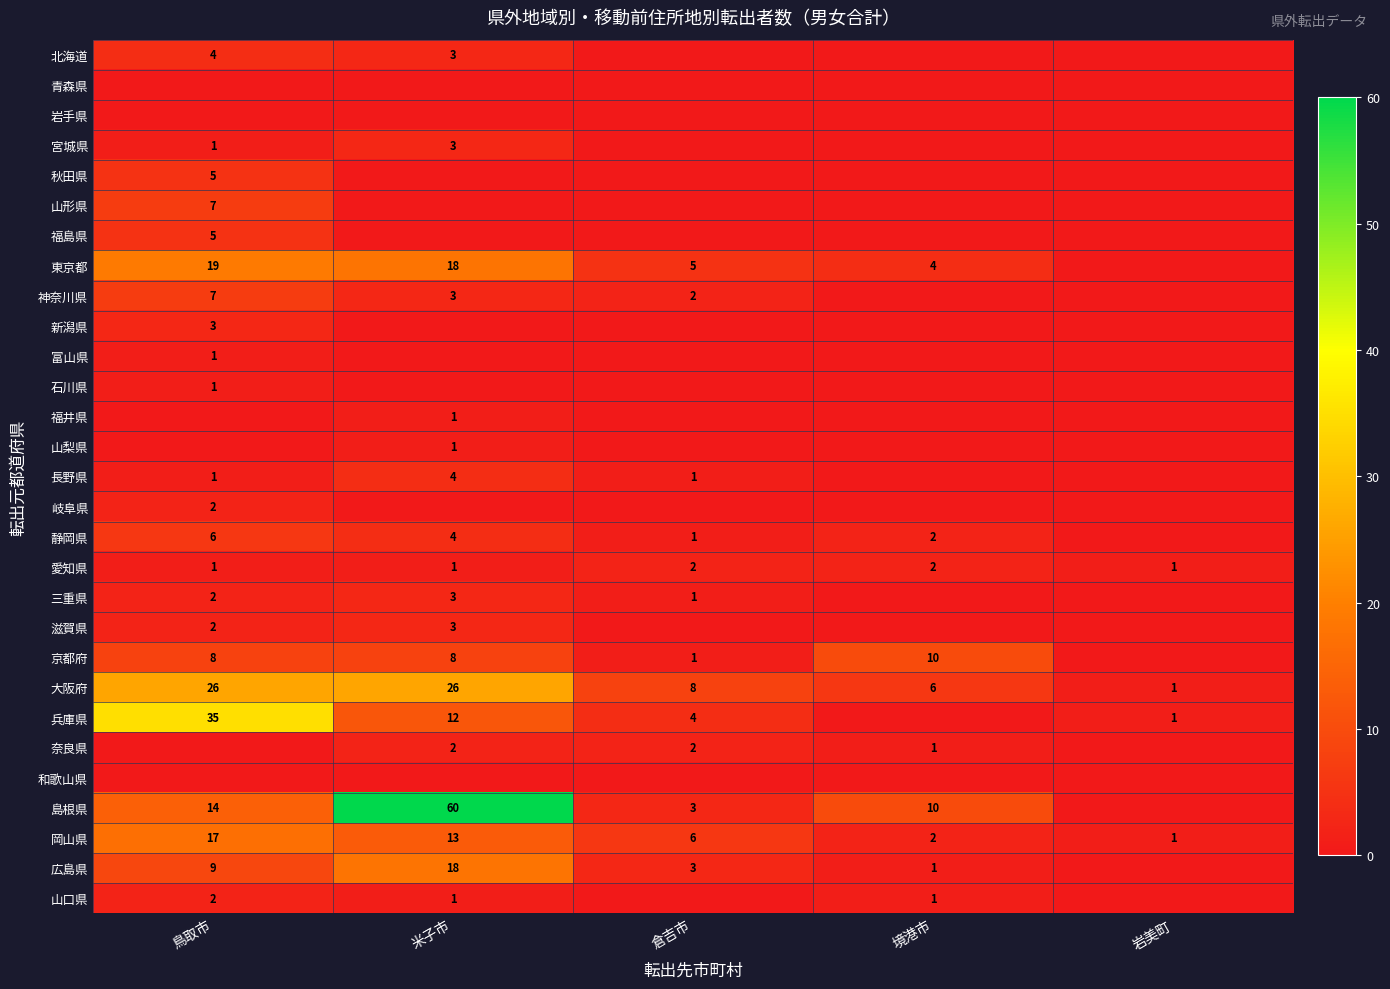

Between 境港市 and 米子市, which is larger?

米子市